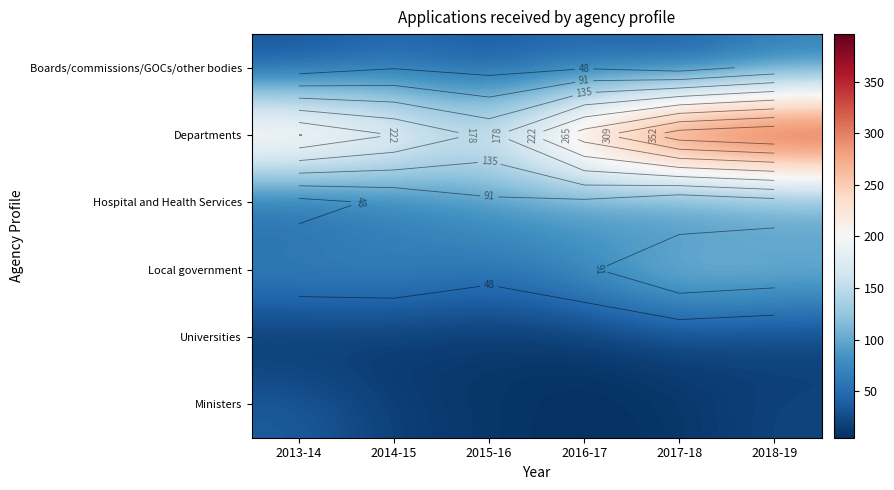

What is the greatest value displayed?

396